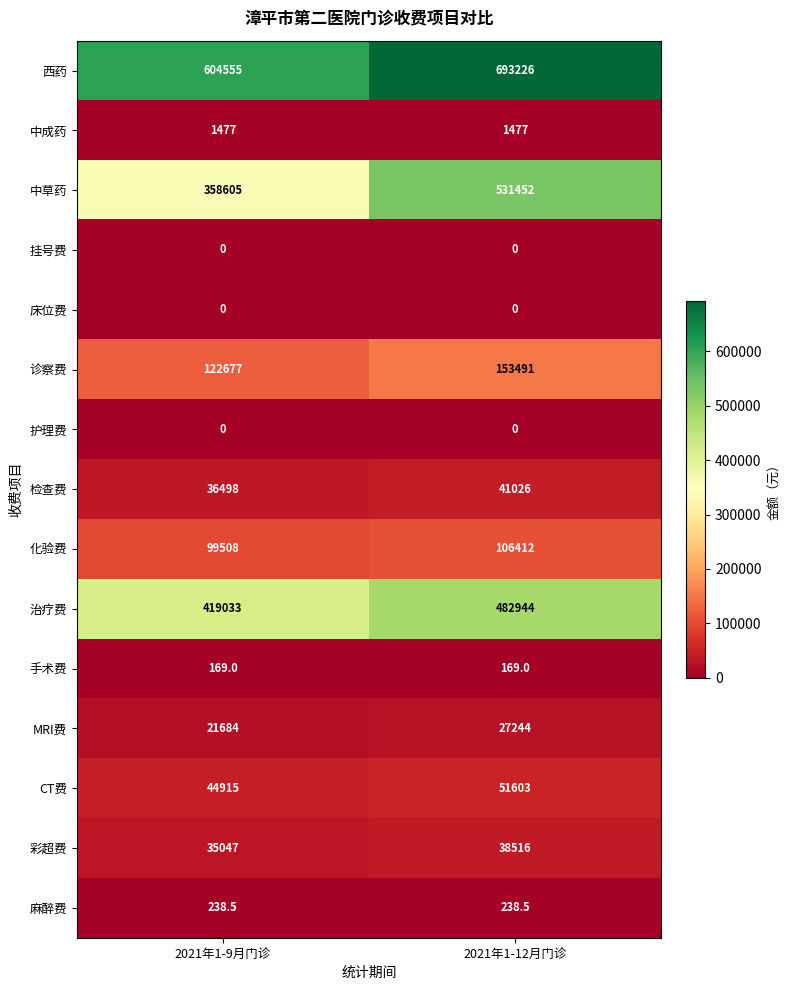

What is the spread (max minus min) of values at 2021年1-12月门诊?

693226.0